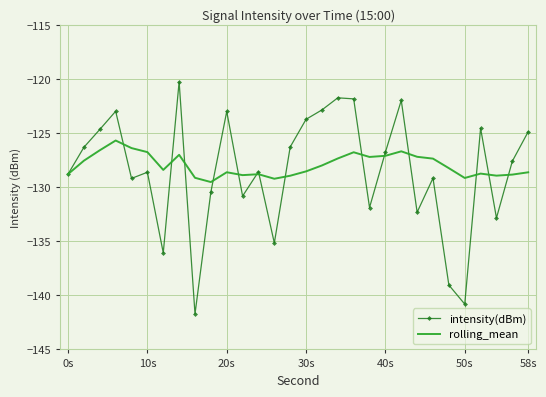

What is the highest value of the intensity(dBm) series?

-120.2